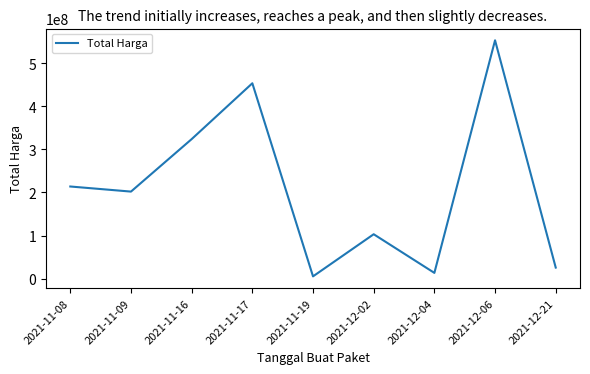

Reading left to right, what are all the values shown in this chart?

213825000	202000000	323808100	453400000	5267600	103040877	13345000	553107700	25648640